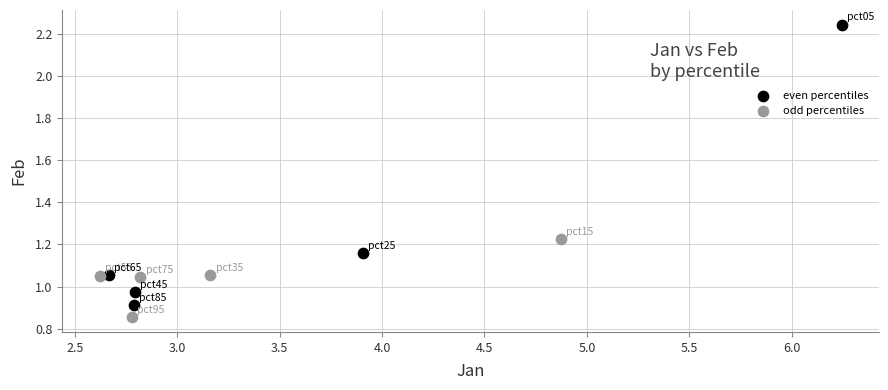

Which series contains the highest Y value?

even percentiles